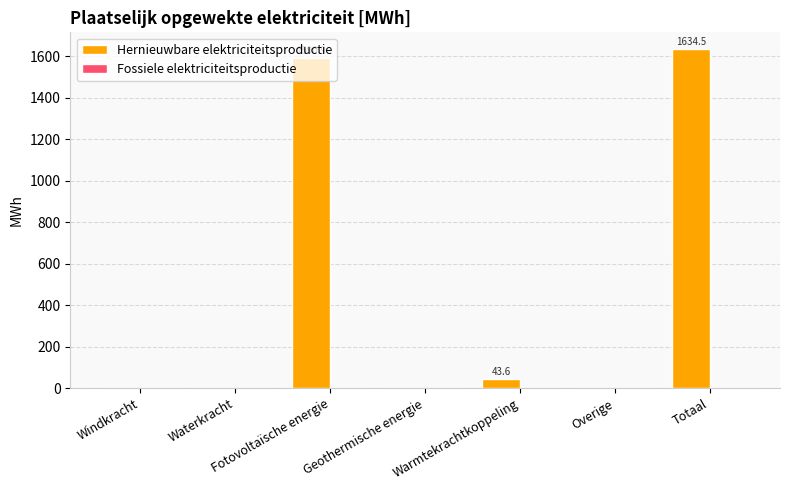

True or false: the data shows 0.0 at Overige.

True